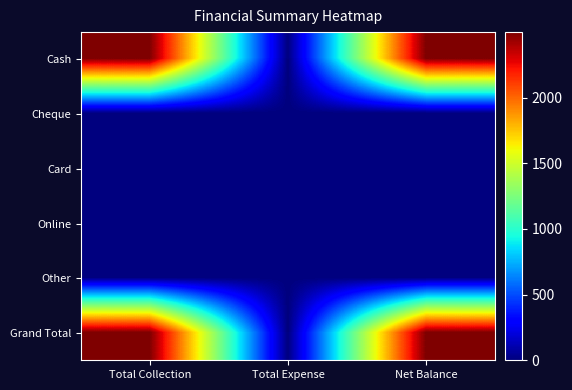

Which category has the lowest value across all series?

Total Expense